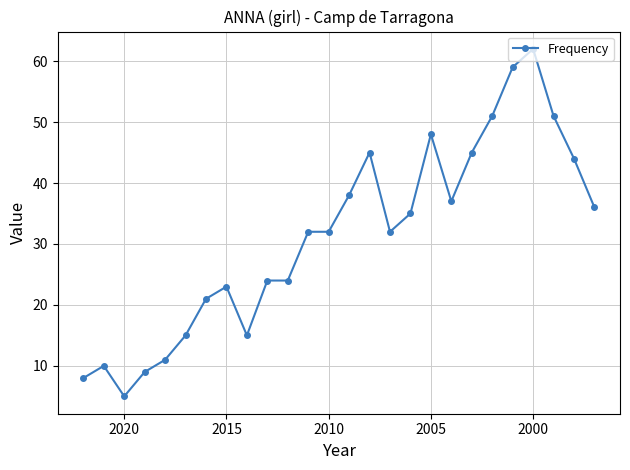

How many interior local peaks (higher than both neighbors) does the data have?

5